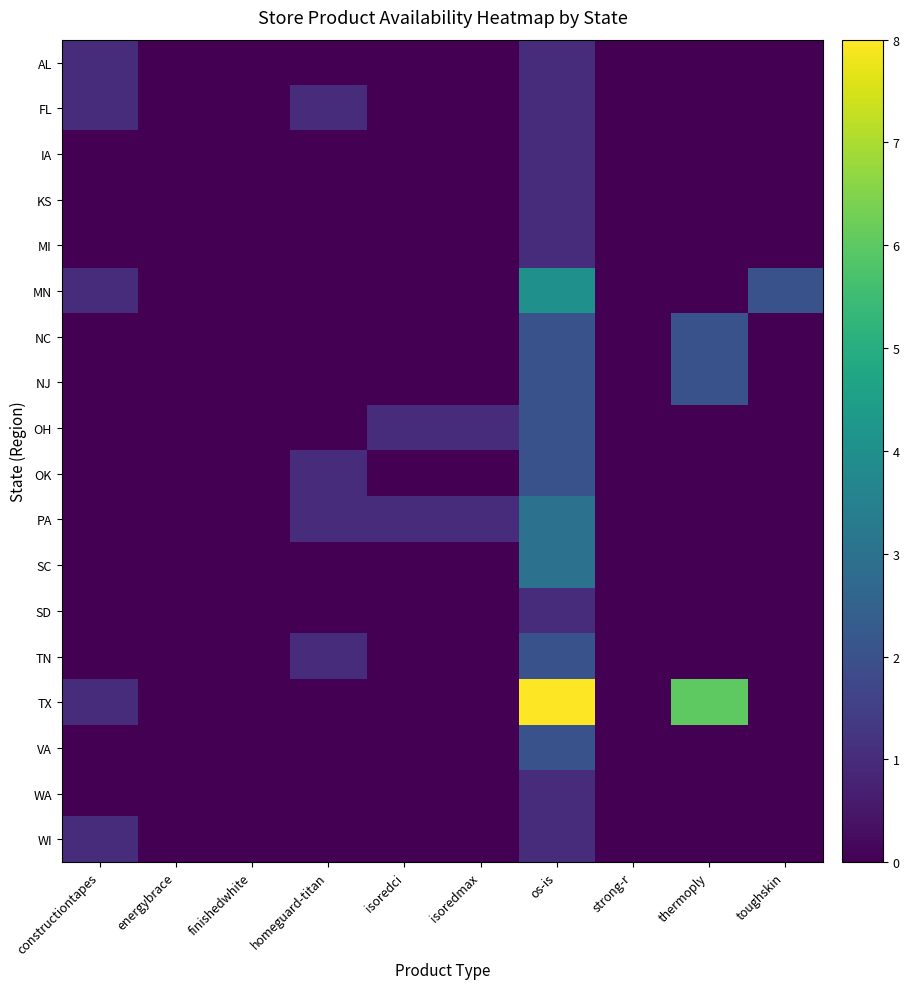

Which series has the largest total across all categories?

TX